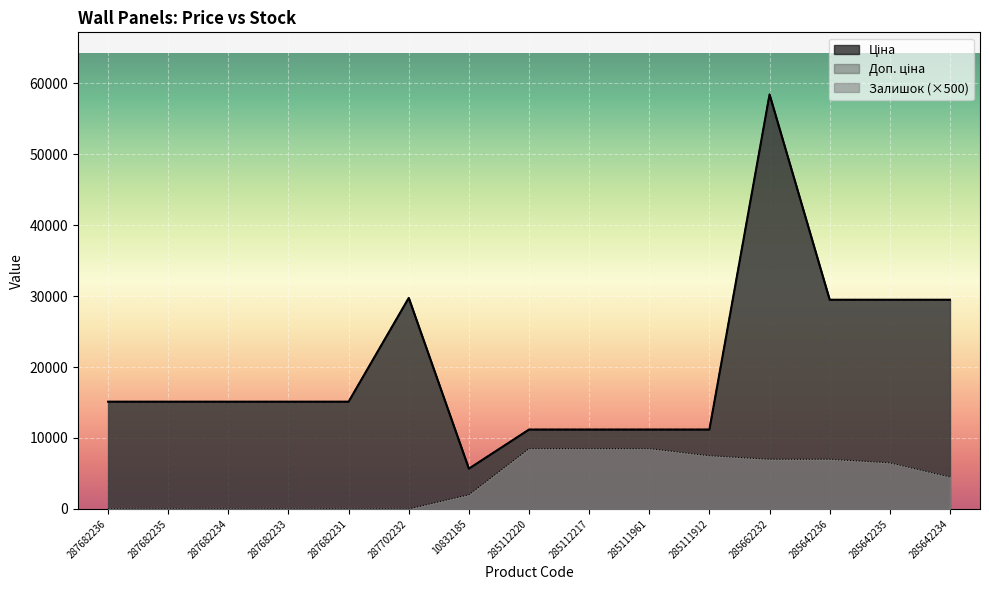

At which label does Залишок reach its peak?

285112220